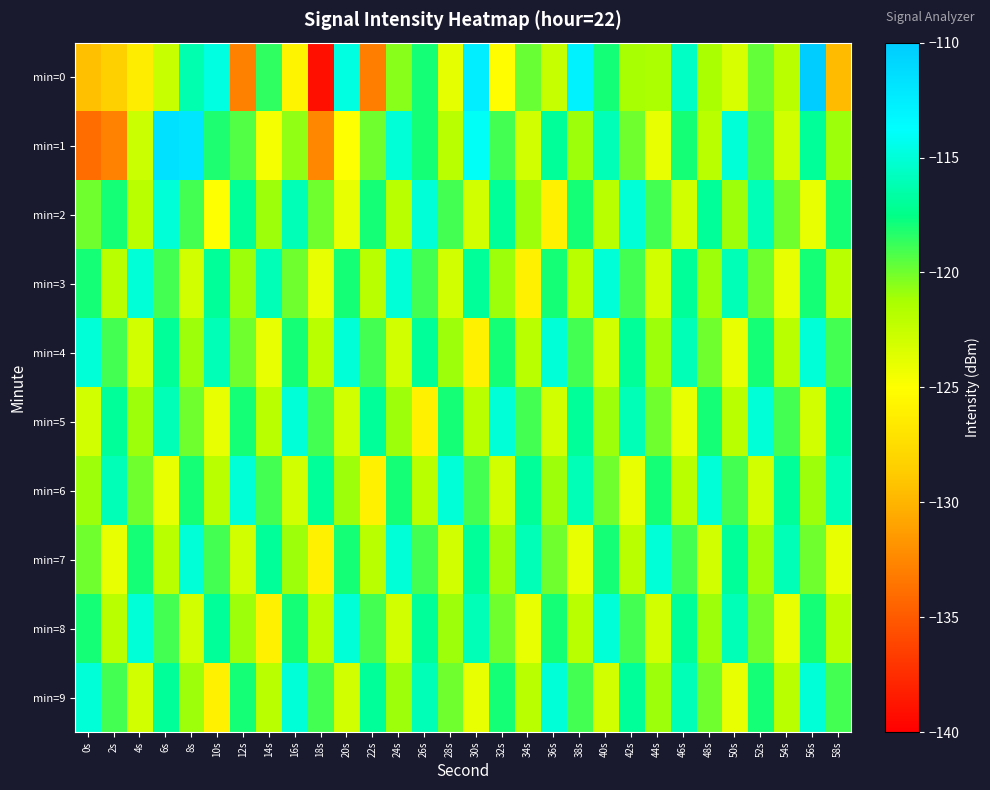

Which series has the widest spread of values?

min=0